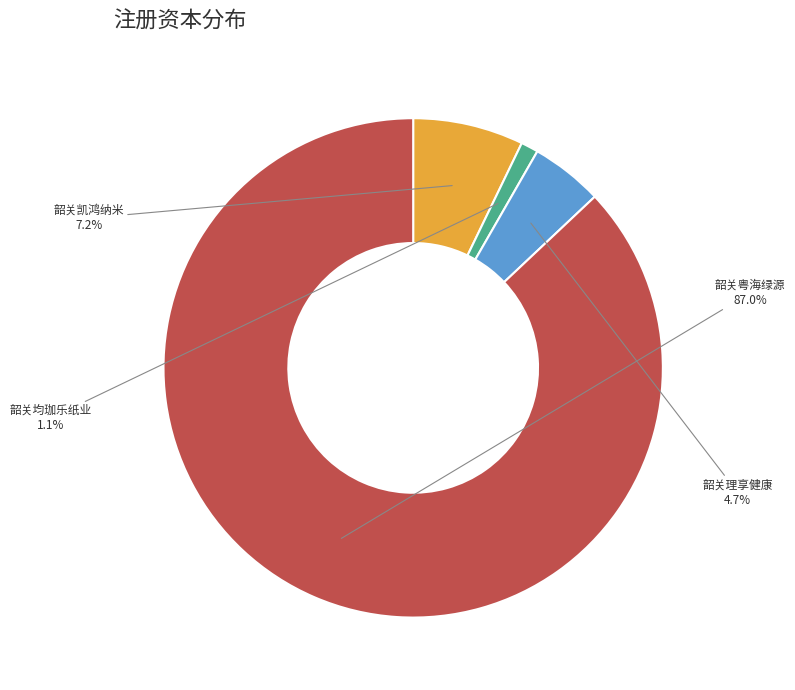

Is there any slice that represents more than half of the pie?

Yes